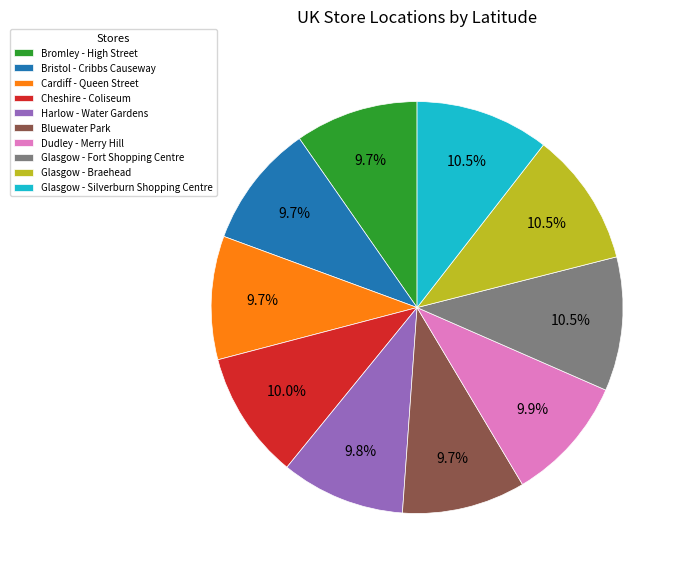

Approximately how many times larger is the value at Glasgow - Braehead compared to Dudley - Merry Hill?

1.1